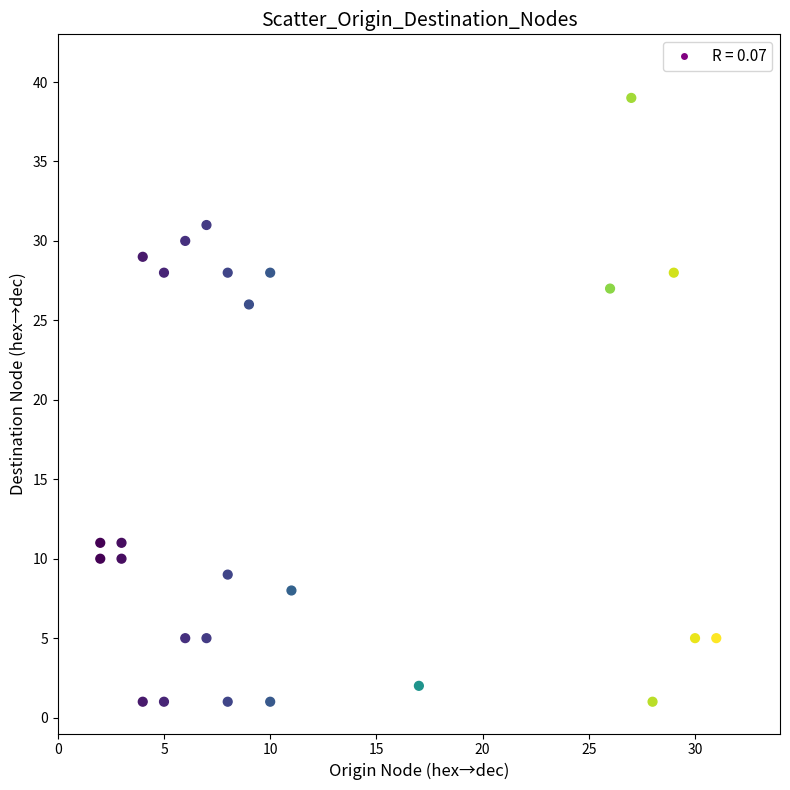

What is the range of Y values (max minus min)?

38